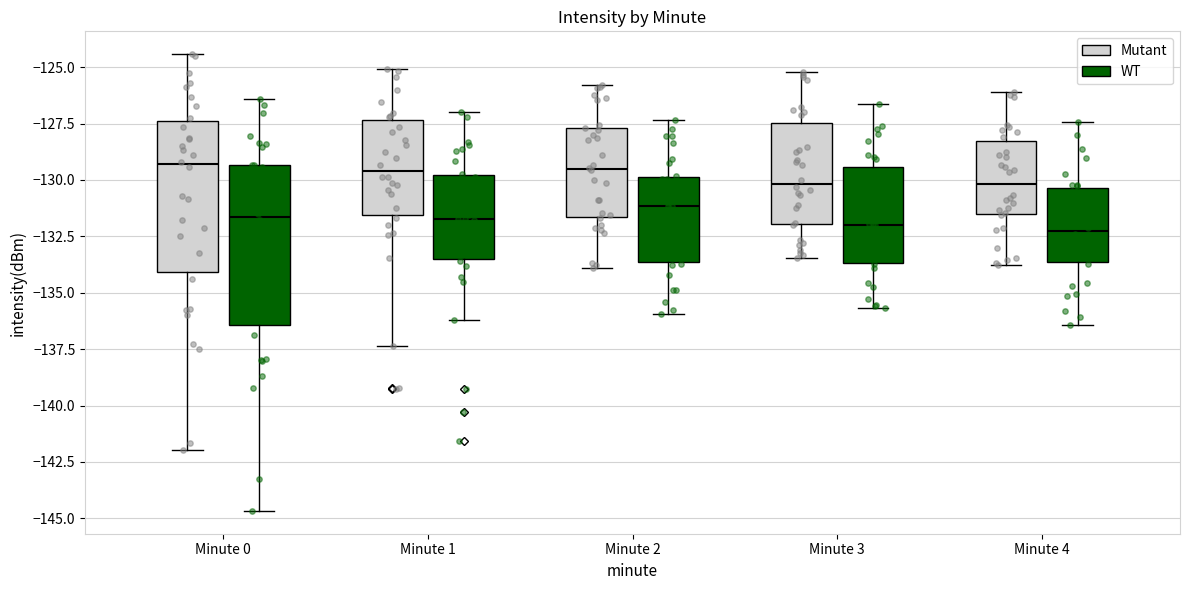

Reading left to right, read every box against the y-axis: the position of its median line, the range the box covers, and the ends of its whiskers. The values are not printed on the chart, so give them approximately, as read against the axis.

Minute 0 (Mutant): median -129.5, box -134.0 to -127.5, whiskers -142.0 to -124.5
Minute 0 (WT): median -131.5, box -136.5 to -129.5, whiskers -144.5 to -126.5
Minute 1 (Mutant): median -129.5, box -131.5 to -127.5, whiskers -137.5 to -125.0
Minute 1 (WT): median -131.5, box -133.5 to -130.0, whiskers -136.0 to -127.0
Minute 2 (Mutant): median -129.5, box -131.5 to -127.5, whiskers -134.0 to -126.0
Minute 2 (WT): median -131.0, box -133.5 to -130.0, whiskers -136.0 to -127.5
Minute 3 (Mutant): median -130.0, box -132.0 to -127.5, whiskers -133.5 to -125.0
Minute 3 (WT): median -132.0, box -133.5 to -129.5, whiskers -135.5 to -126.5
Minute 4 (Mutant): median -130.0, box -131.5 to -128.5, whiskers -134.0 to -126.0
Minute 4 (WT): median -132.5, box -133.5 to -130.5, whiskers -136.5 to -127.5